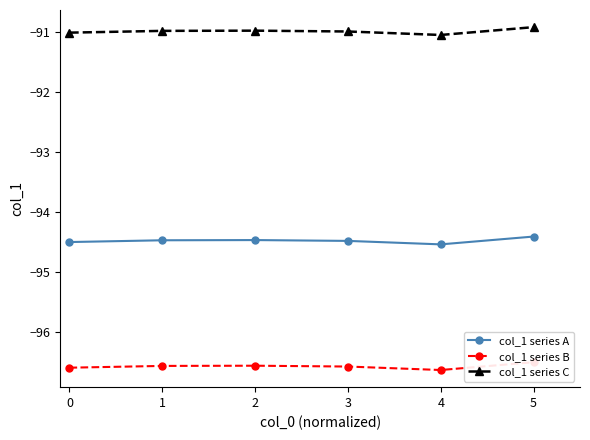

Rank the categories by col_1 series A value from highest to lowest.

5, 2, 1, 3, 0, 4